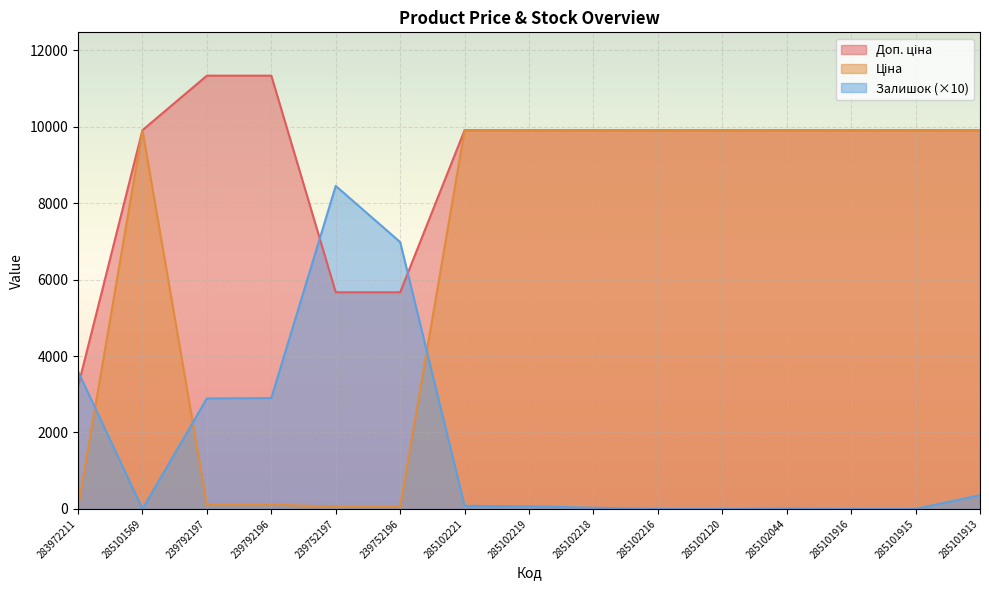

How many lines are shown in the chart?

3